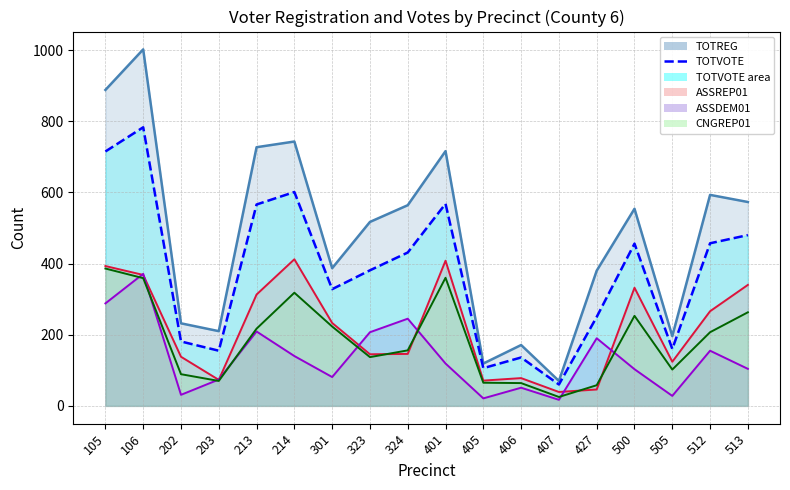

At which category is the sum across all series the highest?

106